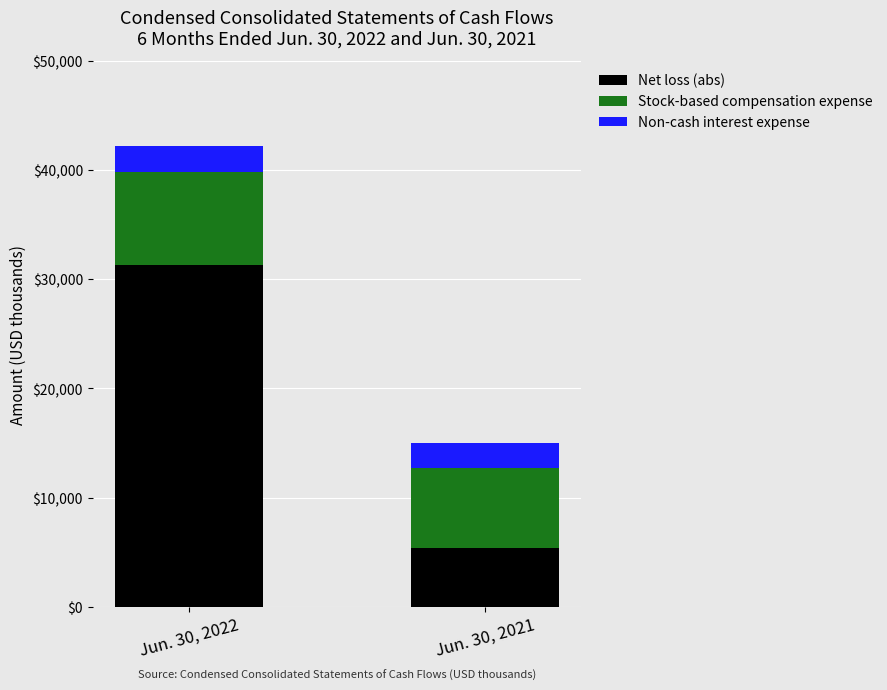

Is it true that Net loss (abs) equals 5360 at Jun. 30, 2021?

True